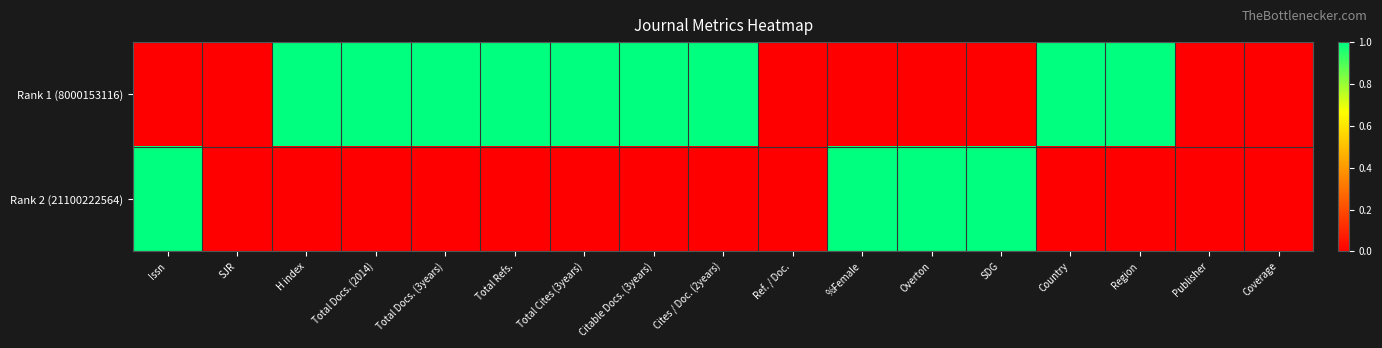

What is the difference between the highest and lowest values at SDG?

1